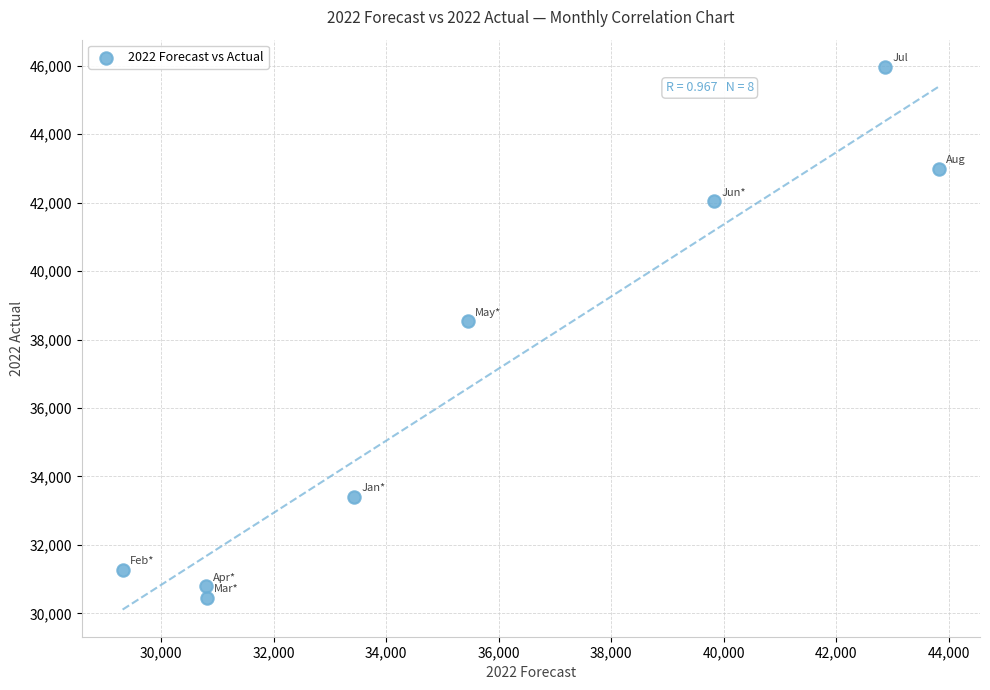

What Y value in the scatter plot is closest to 38214?

38535